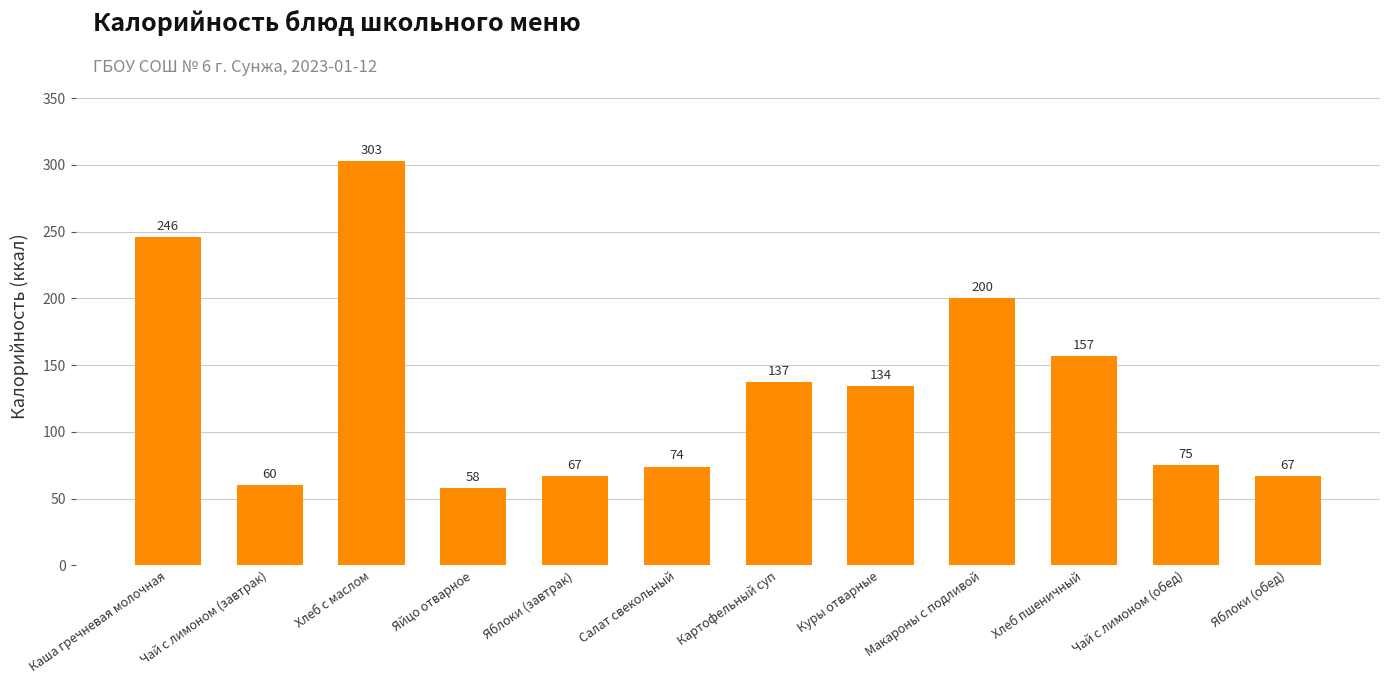

Reading left to right, extract all data points from this chart.

246	60	303	58	67	74	137	134	200	157	75	67